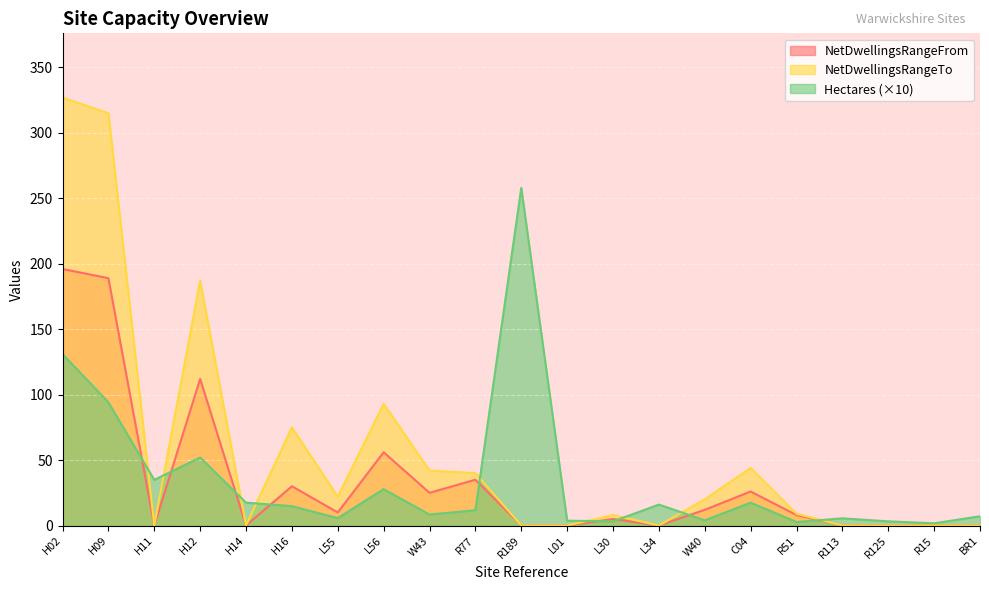

True or false: NetDwellingsRangeTo and Hectares cross at least once.

True